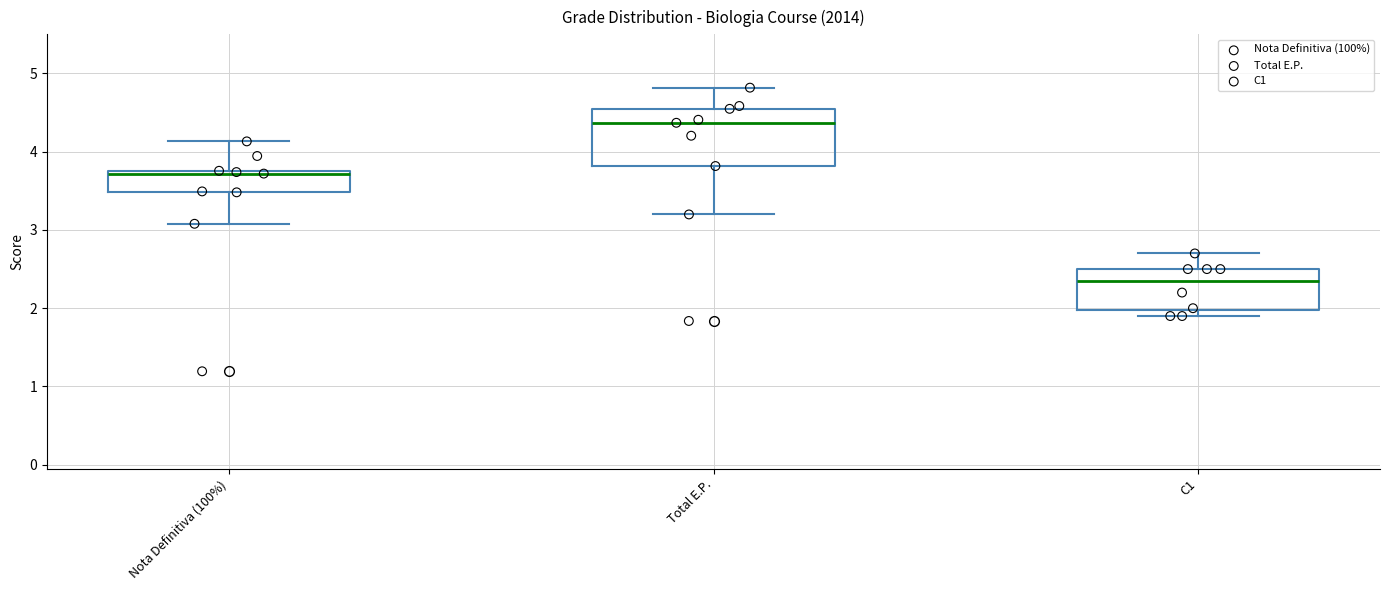

Comparing the boxes themselves (not the whiskers), which one is the tallest?

Total E.P.